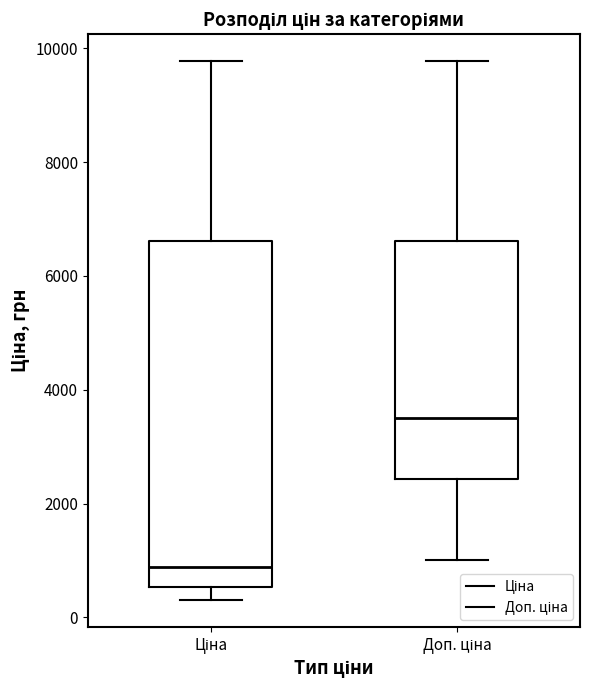

Reading left to right, read every box against the y-axis: the position of its median line, the range the box covers, and the ends of its whiskers. The values are not printed on the chart, so give them approximately, as read against the axis.

Ціна: median 800, box 600 to 6600, whiskers 400 to 9800
Доп. ціна: median 3600, box 2400 to 6600, whiskers 1000 to 9800